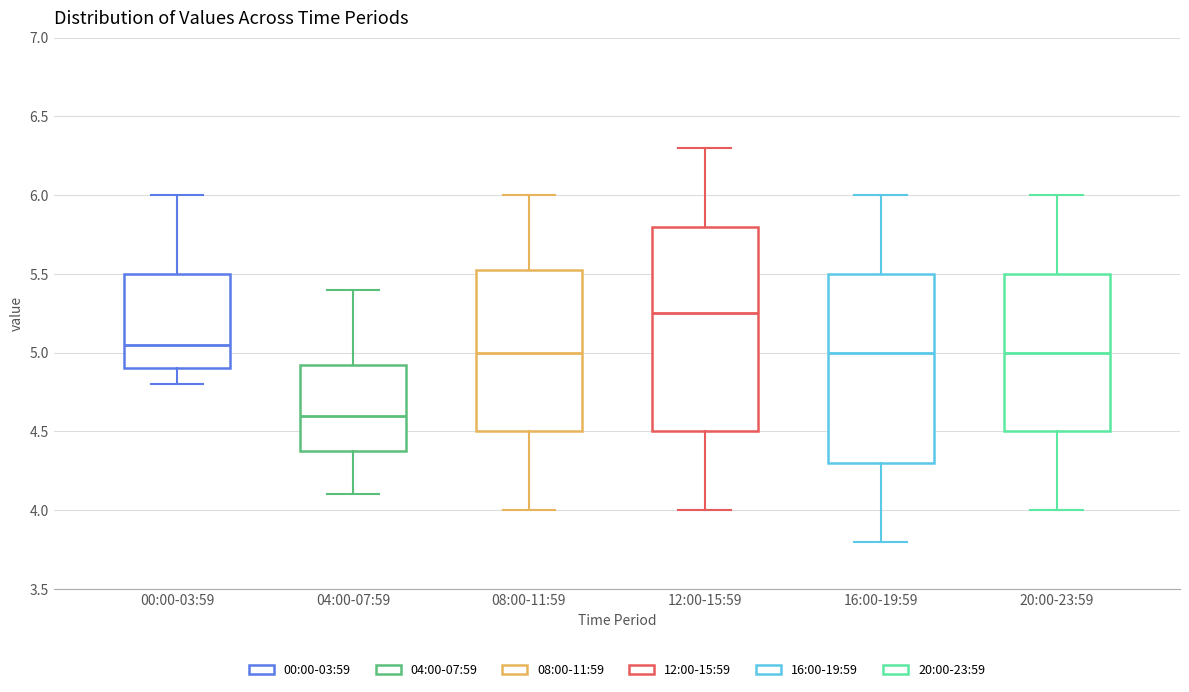

Reading left to right, read every box against the y-axis: the position of its median line, the range the box covers, and the ends of its whiskers. The values are not printed on the chart, so give them approximately, as read against the axis.

00:00-03:59: median 5.05, box 4.90 to 5.50, whiskers 4.80 to 6.00
04:00-07:59: median 4.60, box 4.40 to 4.95, whiskers 4.10 to 5.40
08:00-11:59: median 5.00, box 4.50 to 5.55, whiskers 4.00 to 6.00
12:00-15:59: median 5.25, box 4.50 to 5.80, whiskers 4.00 to 6.30
16:00-19:59: median 5.00, box 4.30 to 5.50, whiskers 3.80 to 6.00
20:00-23:59: median 5.00, box 4.50 to 5.50, whiskers 4.00 to 6.00